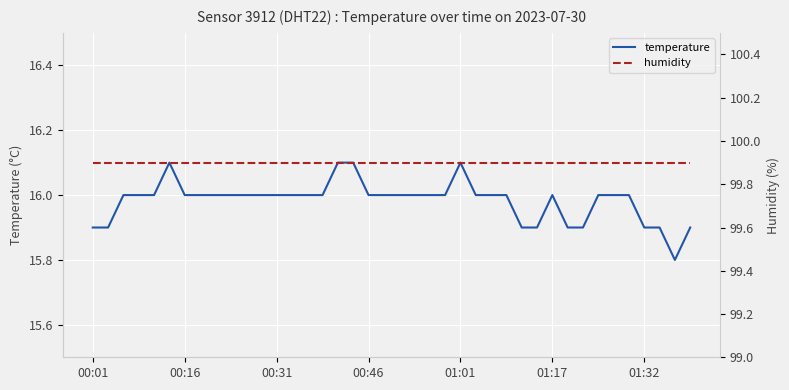

Which series has the widest spread of values?

temperature